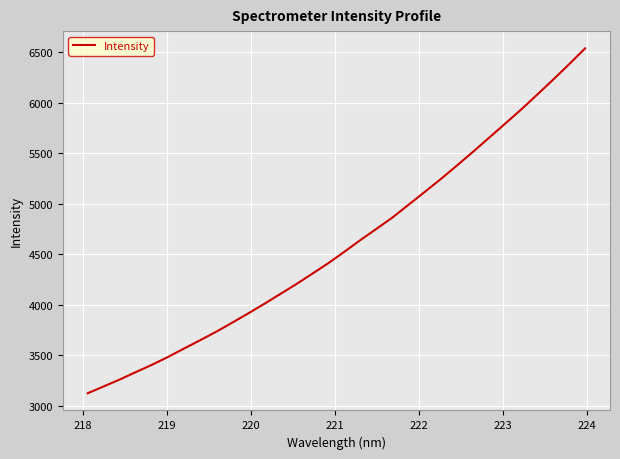

What is the difference between the maximum and minimum values?

3409.1